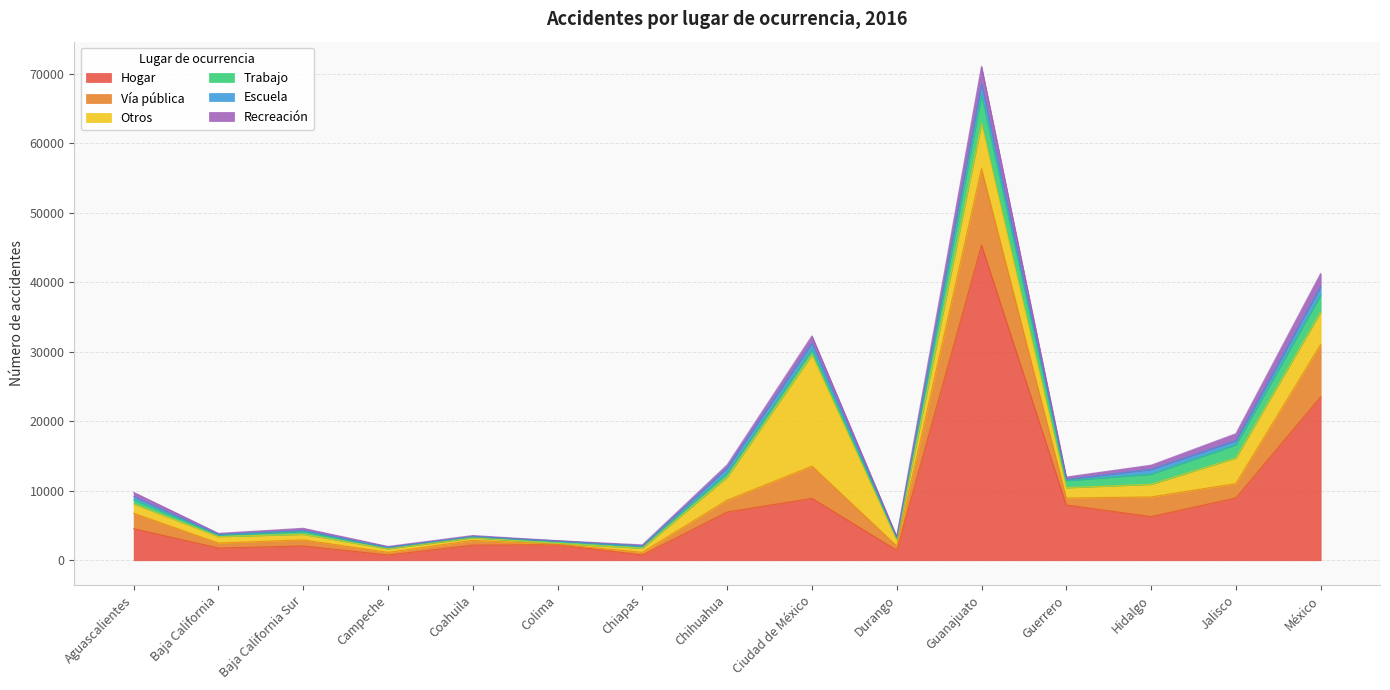

What is the spread (max minus min) of values at Campeche?

716